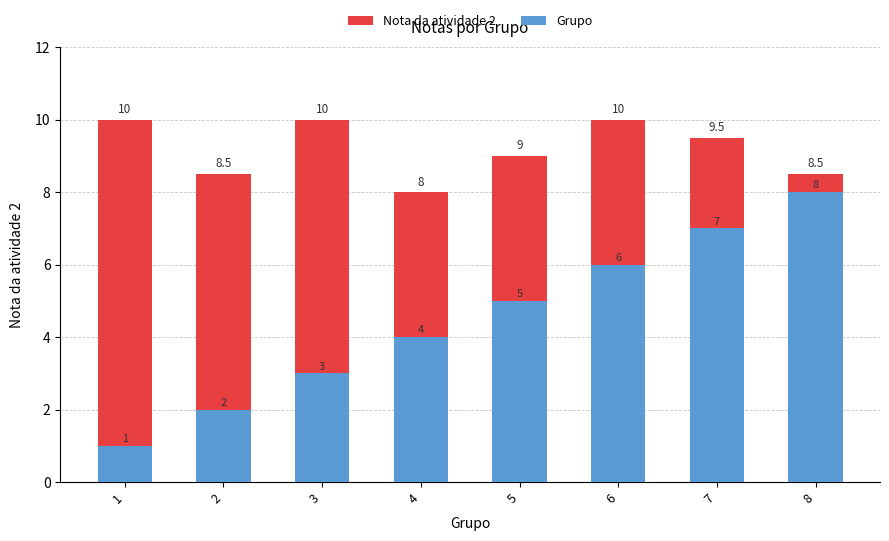

Which series has the largest total across all categories?

Nota da atividade 2